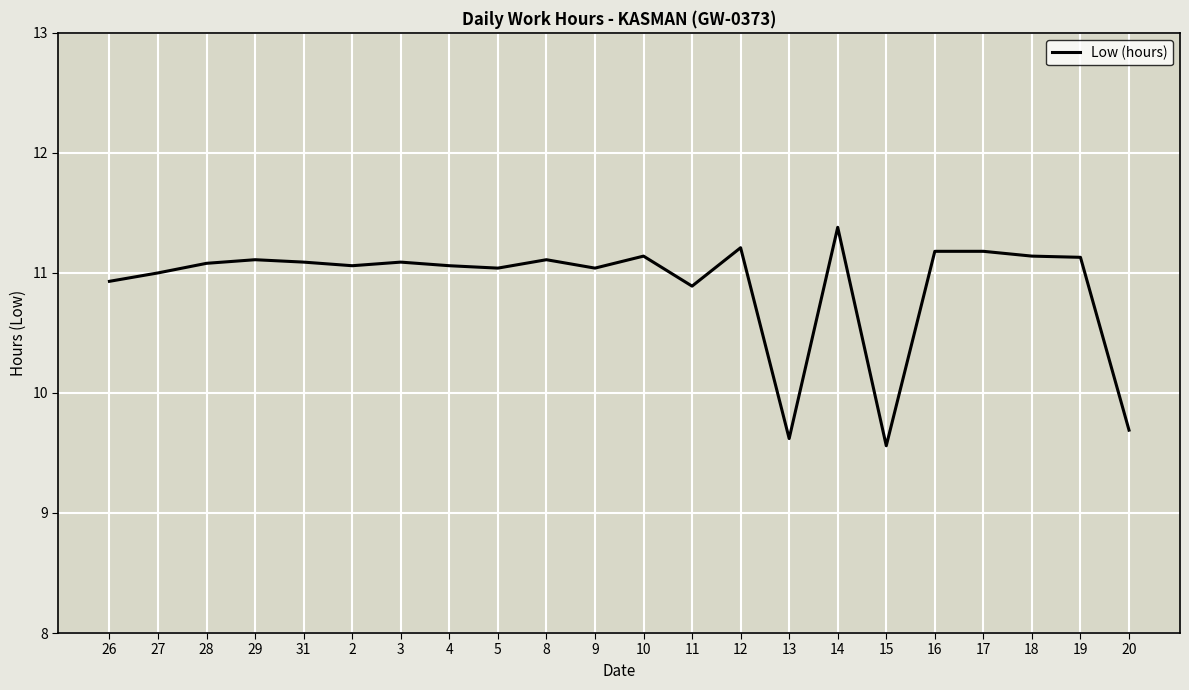

Reading left to right, list all the values displayed in this chart.

26=10.9	27=11.0	28=11.1	29=11.1	31=11.1	2=11.1	3=11.1	4=11.1	5=11.0	8=11.1	9=11.0	10=11.1	11=10.9	12=11.2	13=9.6	14=11.4	15=9.6	16=11.2	17=11.2	18=11.1	19=11.1	20=9.7